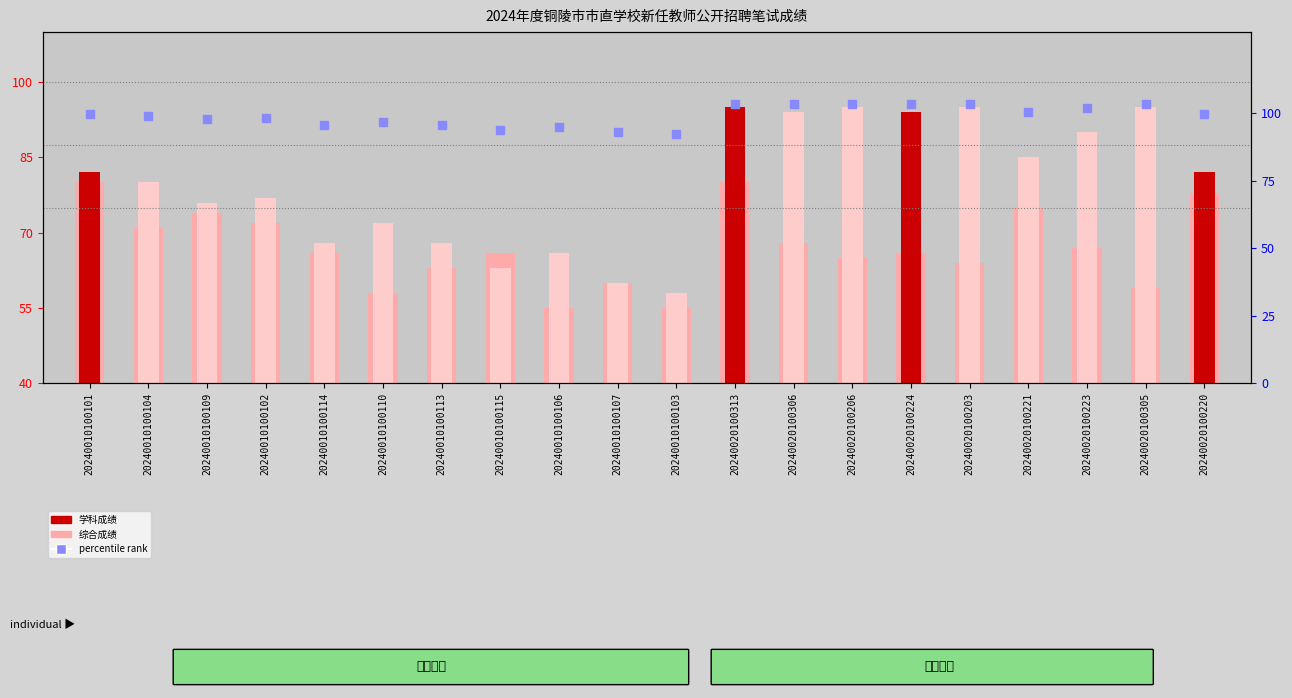

Which series contains the highest Y value?

percentile rank